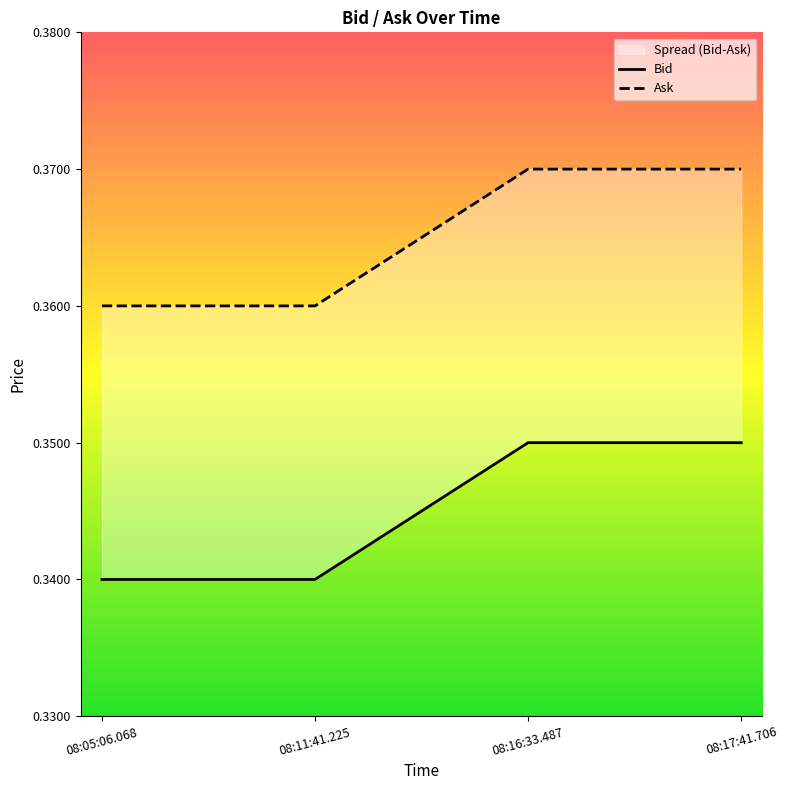

Rank the series at 08:11:41.225 from highest to lowest value.

Ask, Bid